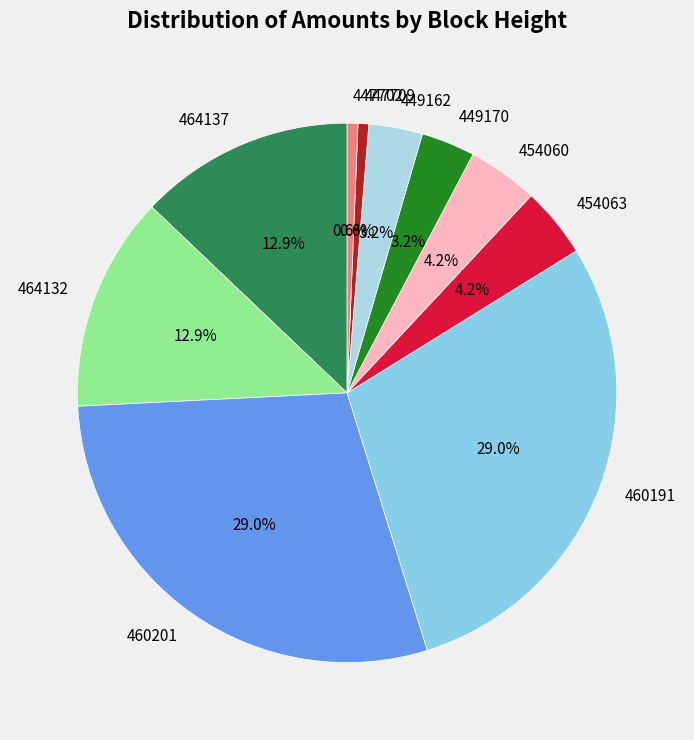

To the nearest percent, what is the average slice percentage?

10%